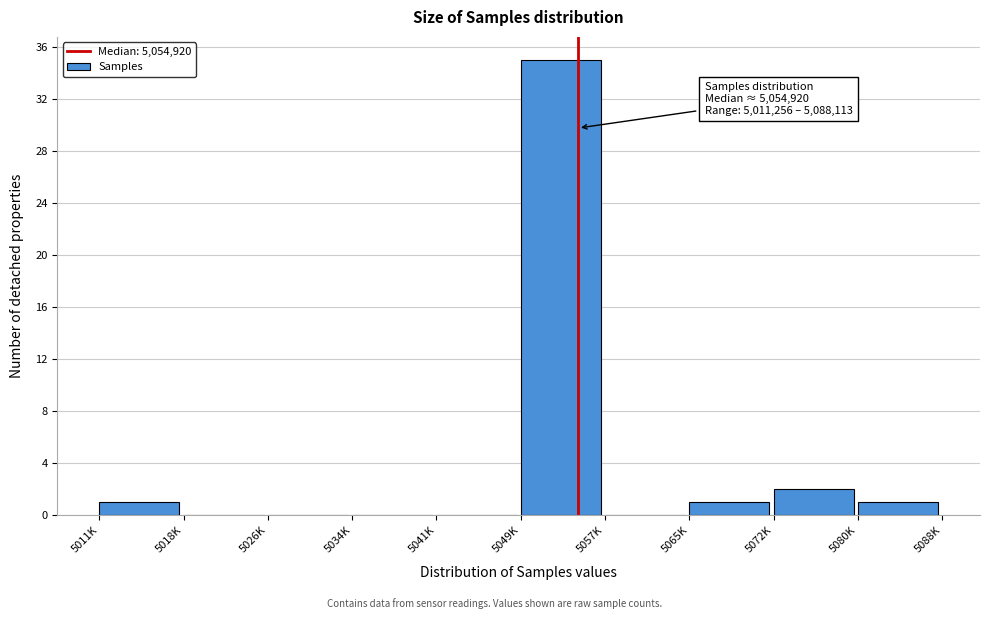

Reading right to left, what are all the values shown in this chart?

5080K=1	5072K=2	5065K=1	5057K=0	5049K=35	5041K=0	5034K=0	5026K=0	5018K=0	5011K=1